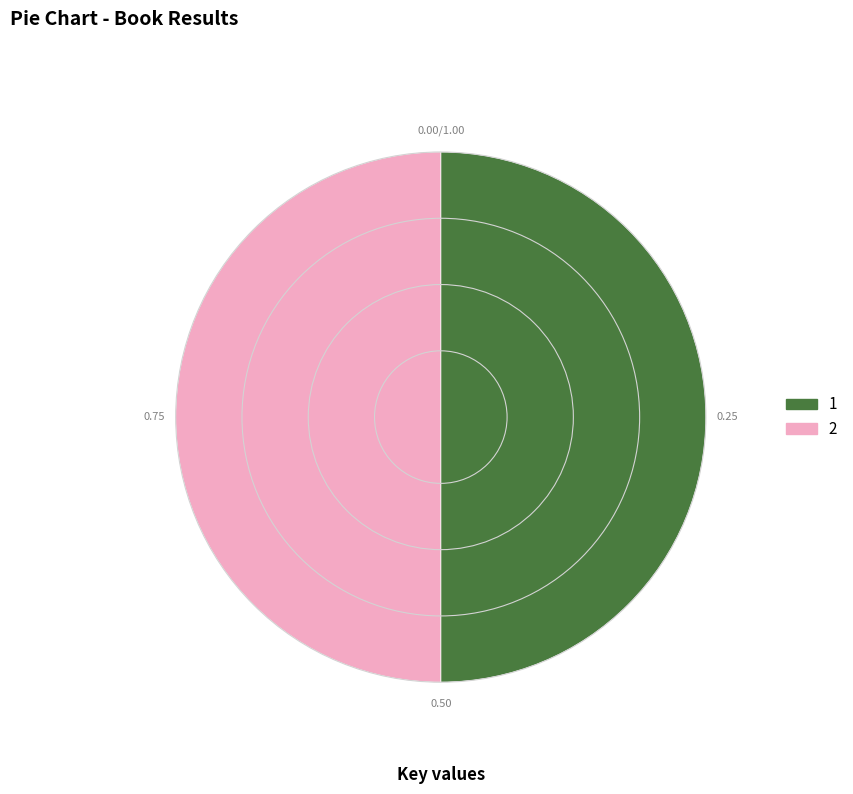

Do 2 and 1 together represent more than half of the pie?

Yes